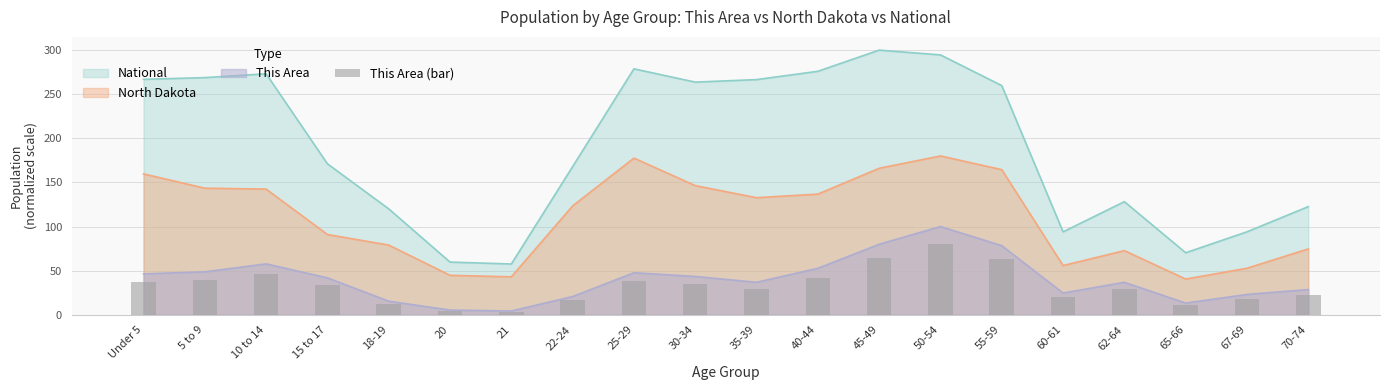

What is the highest value of the National series?

300.0